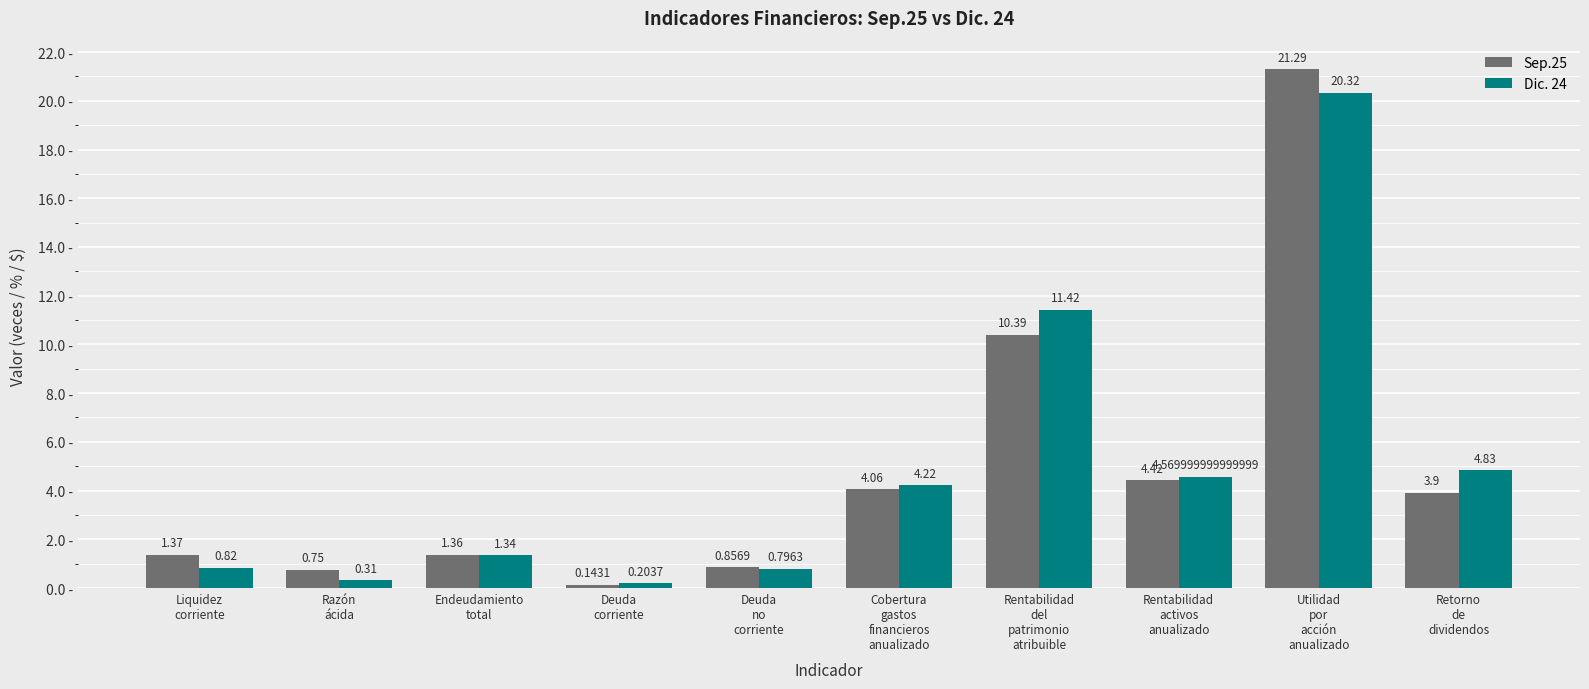

List the series in order of their peak value, lowest first.

Dic. 24, Sep.25